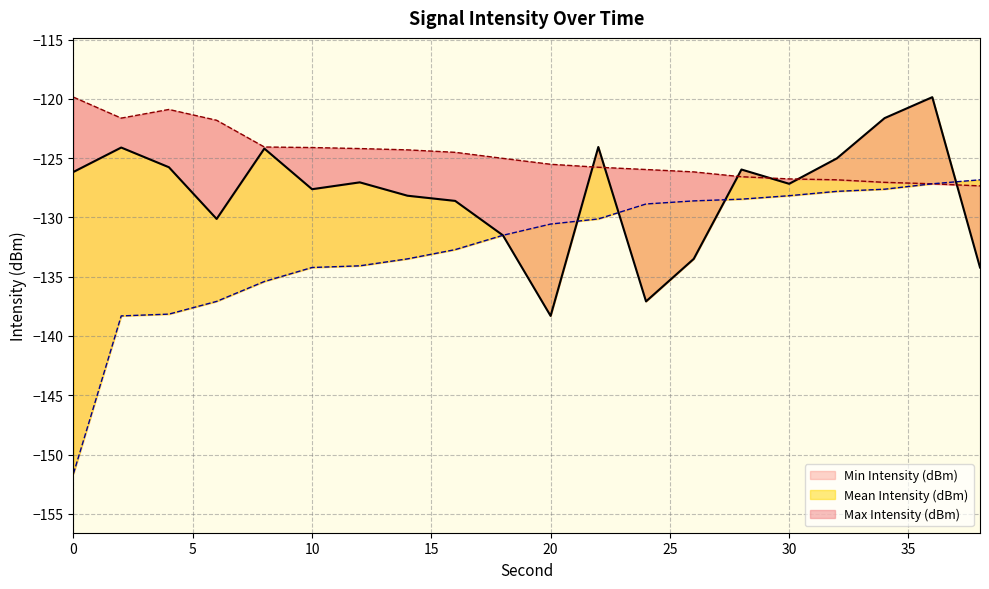

List the series in order of their peak value, highest first.

Mean Intensity (dBm), Max Intensity (dBm), Min Intensity (dBm)